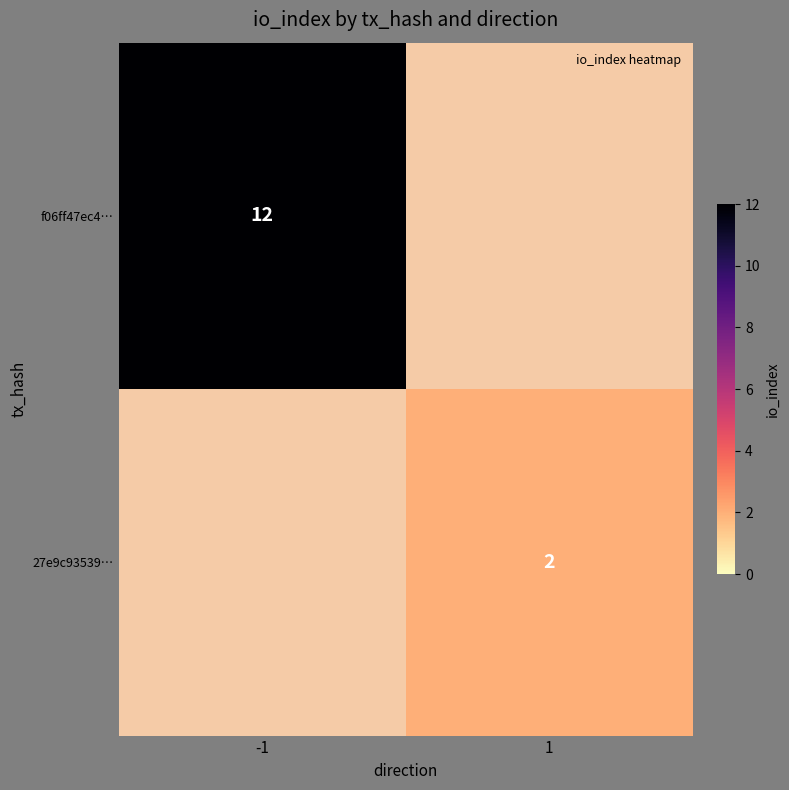

The 27e9c93539… series shows -1 at -1. True or false?

False